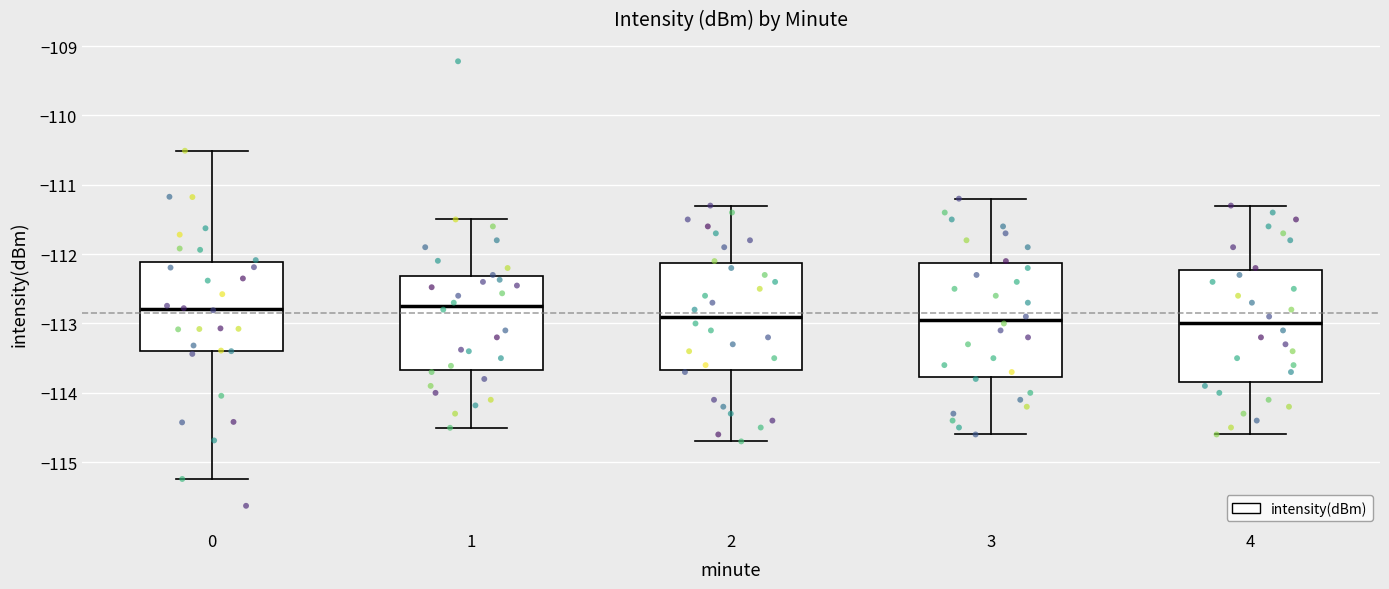

Reading left to right, read every box against the y-axis: the position of its median line, the range the box covers, and the ends of its whiskers. The values are not printed on the chart, so give them approximately, as read against the axis.

0: median -112.8, box -113.4 to -112.1, whiskers -115.2 to -110.5
1: median -112.7, box -113.7 to -112.3, whiskers -114.5 to -111.5
2: median -112.9, box -113.7 to -112.1, whiskers -114.7 to -111.3
3: median -112.9, box -113.8 to -112.1, whiskers -114.6 to -111.2
4: median -113.0, box -113.8 to -112.2, whiskers -114.6 to -111.3